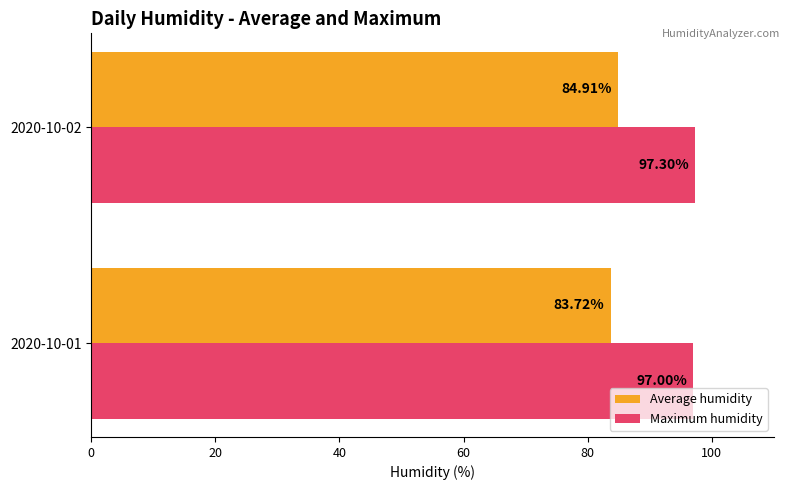

Count the number of data series in this chart.

2